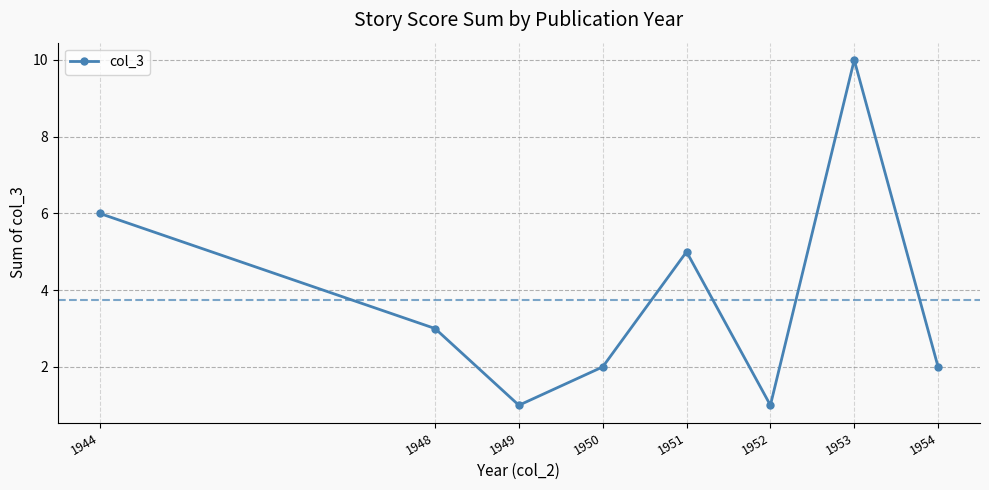

At which category does the data reach its first local peak?

1951